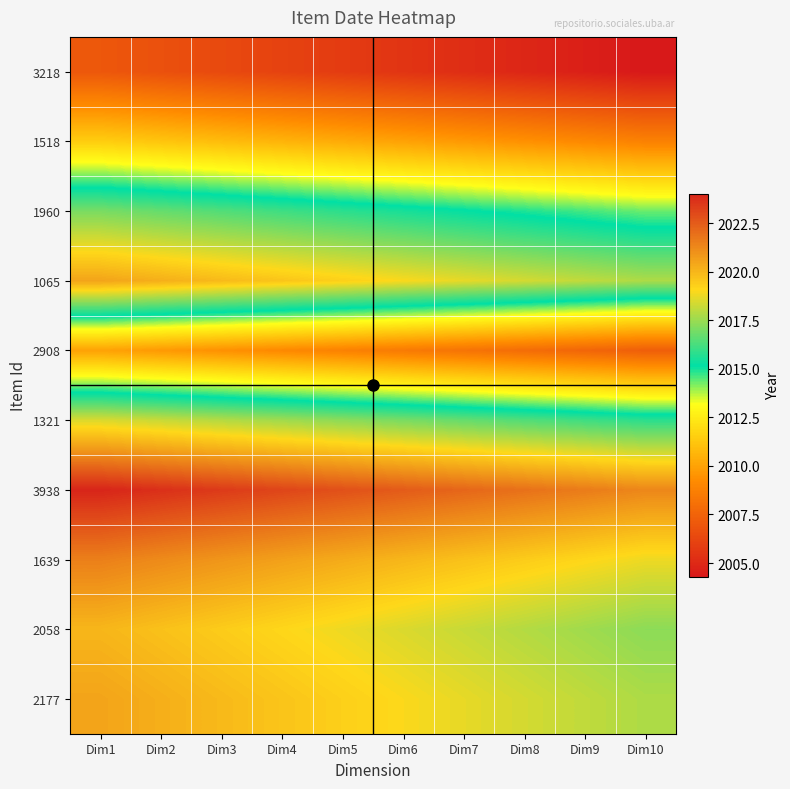

Which category has the lowest value across all series?

Dim10